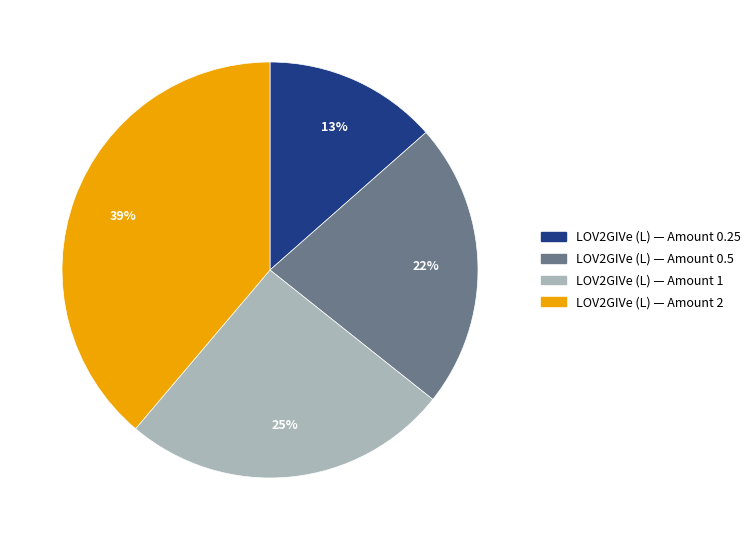

Does any single category account for the majority?

No